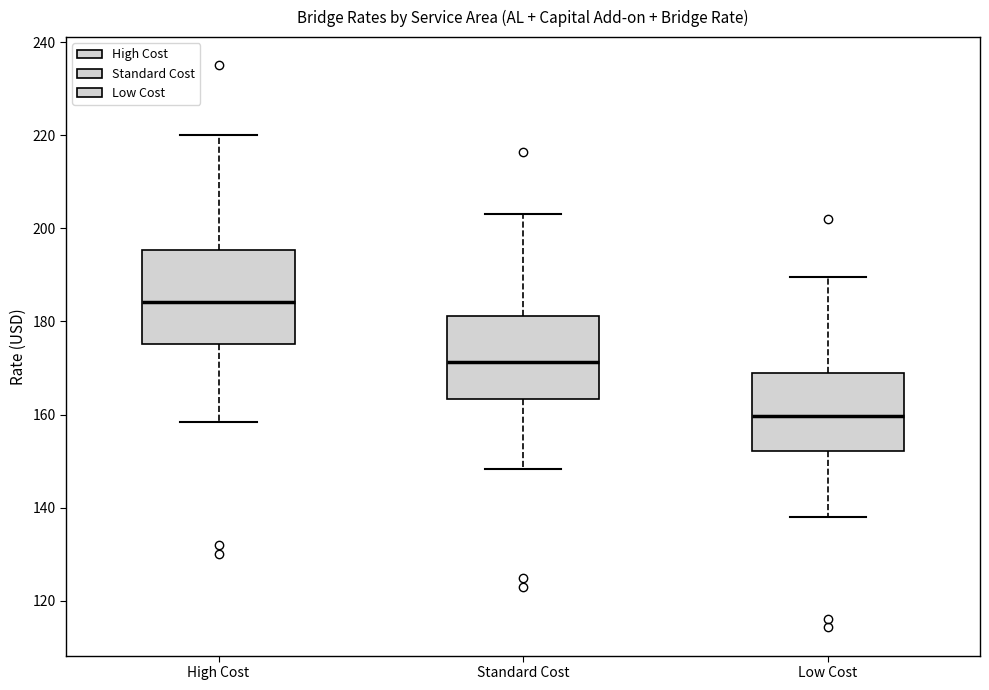

Reading left to right, read every box against the y-axis: the position of its median line, the range the box covers, and the ends of its whiskers. The values are not printed on the chart, so give them approximately, as read against the axis.

High Cost: median 184, box 176 to 196, whiskers 158 to 220
Standard Cost: median 172, box 164 to 182, whiskers 148 to 204
Low Cost: median 160, box 152 to 168, whiskers 138 to 190